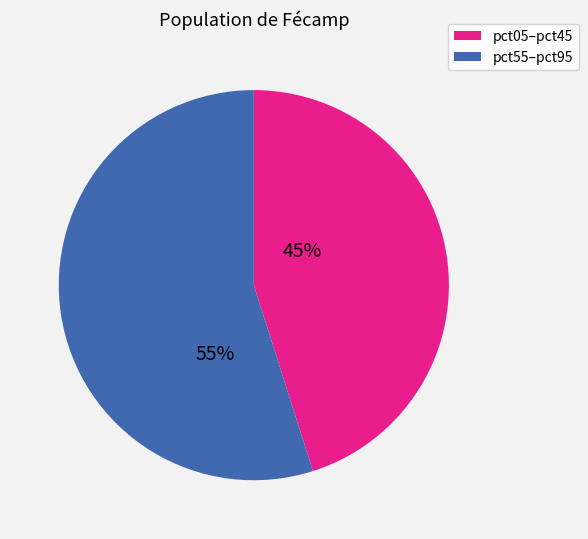

To the nearest percent, what is the average slice percentage?

50%